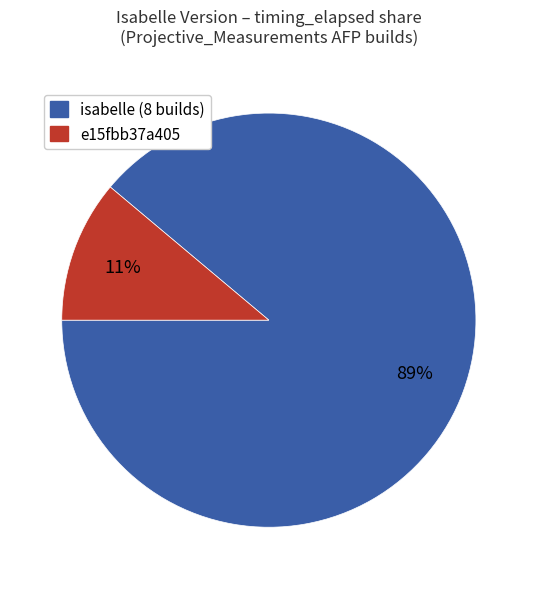

Between isabelle (8 builds) and e15fbb37a405, which is larger?

isabelle (8 builds)